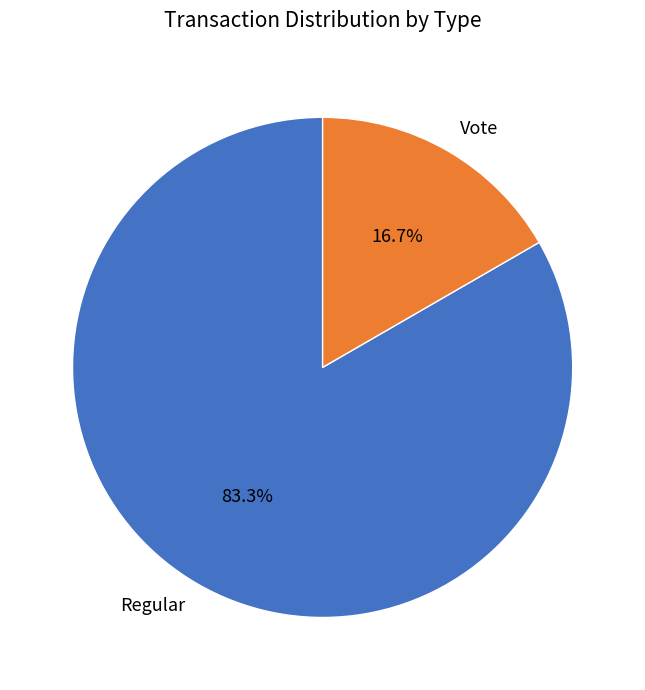

To the nearest percent, what is the average slice percentage?

50%